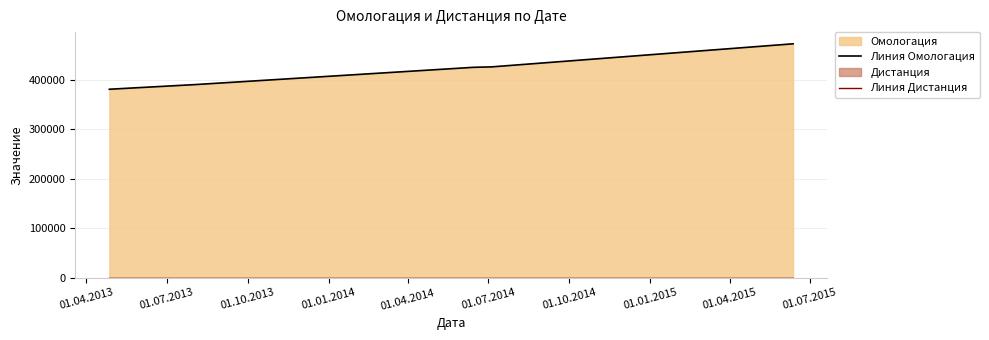

Which series has the widest spread of values?

Линия Омологация